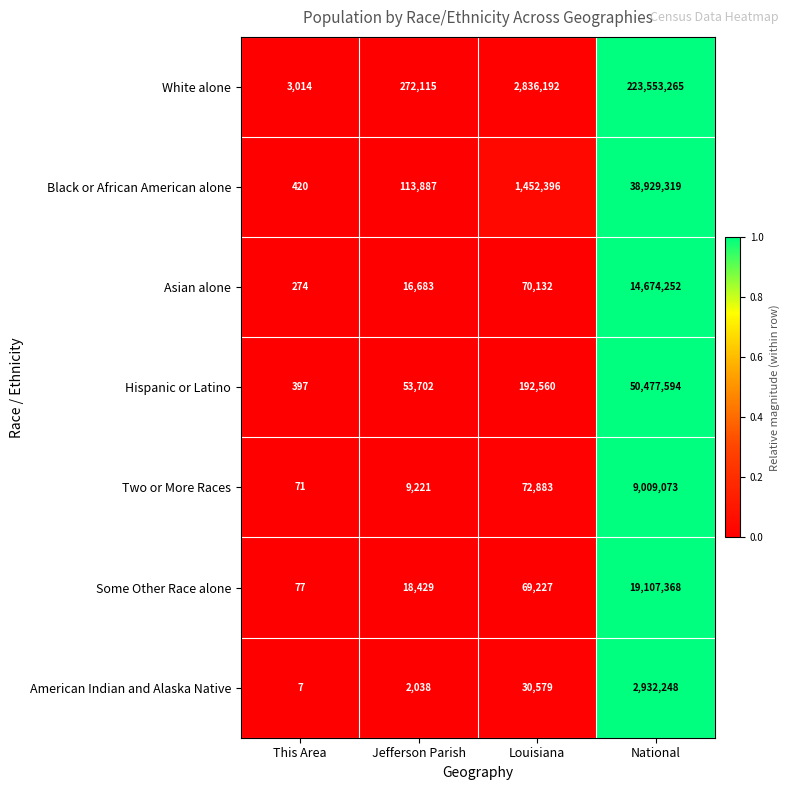

Is it true that American Indian and Alaska Native equals 7 at This Area?

True